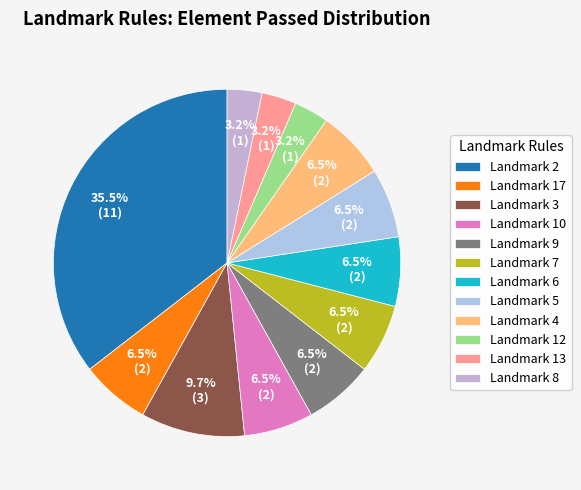

What is the largest slice in the pie chart?

Landmark 2